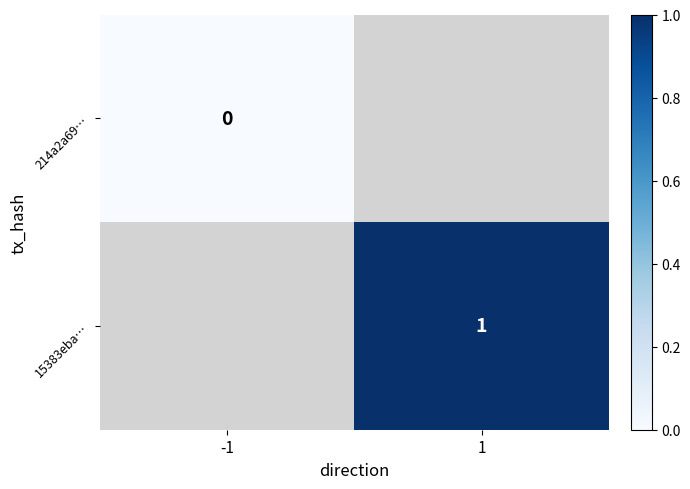

The value of 15383eba… at 1 is 1. True or false?

True